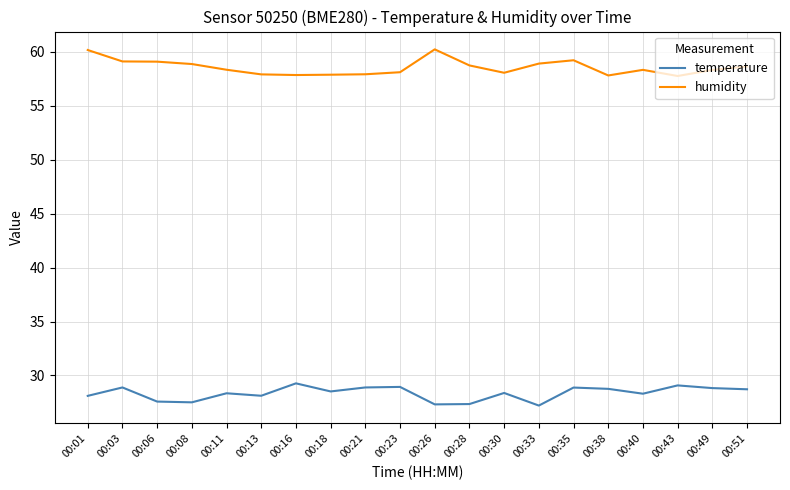

At how many categories does at least one series exceed 57?

20